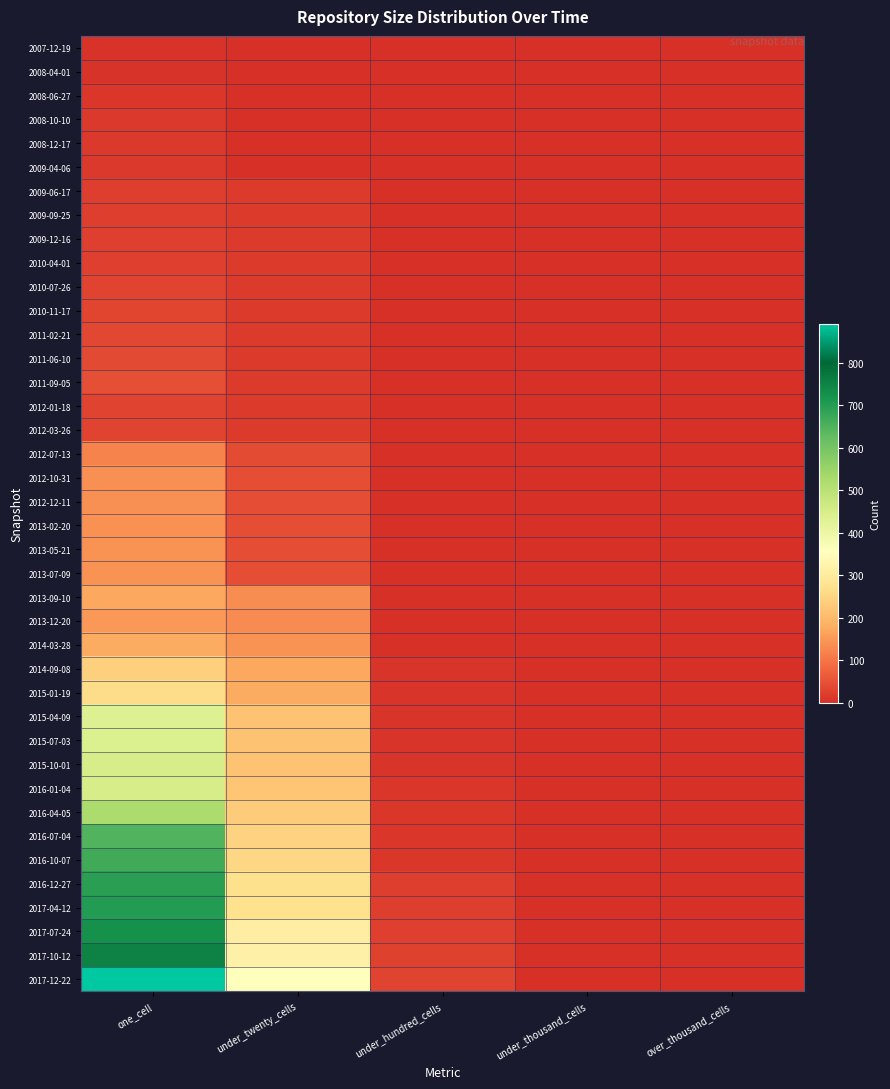

Which label corresponds to the largest value in the chart?

one_cell